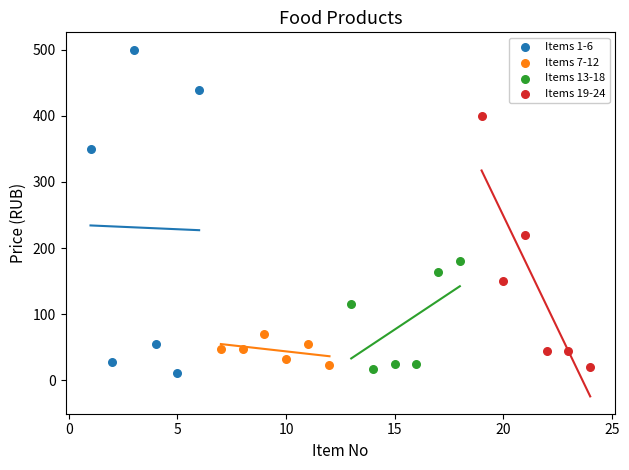

Which series reaches the minimum Y coordinate?

Items 1-6